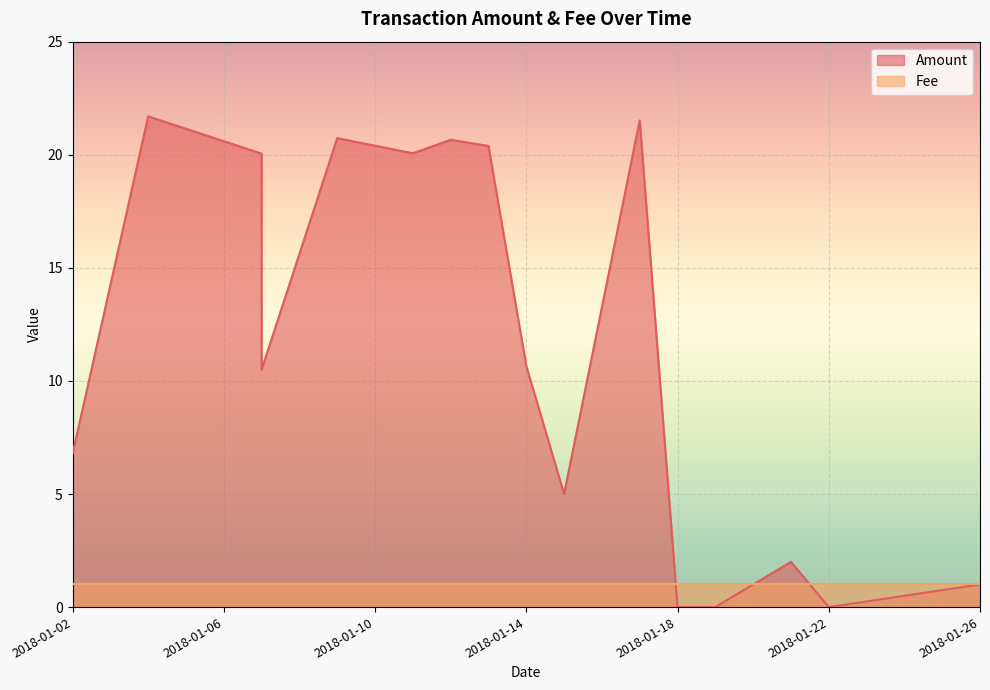

Is it true that the value at 2018-01-17 is 12.6?

False